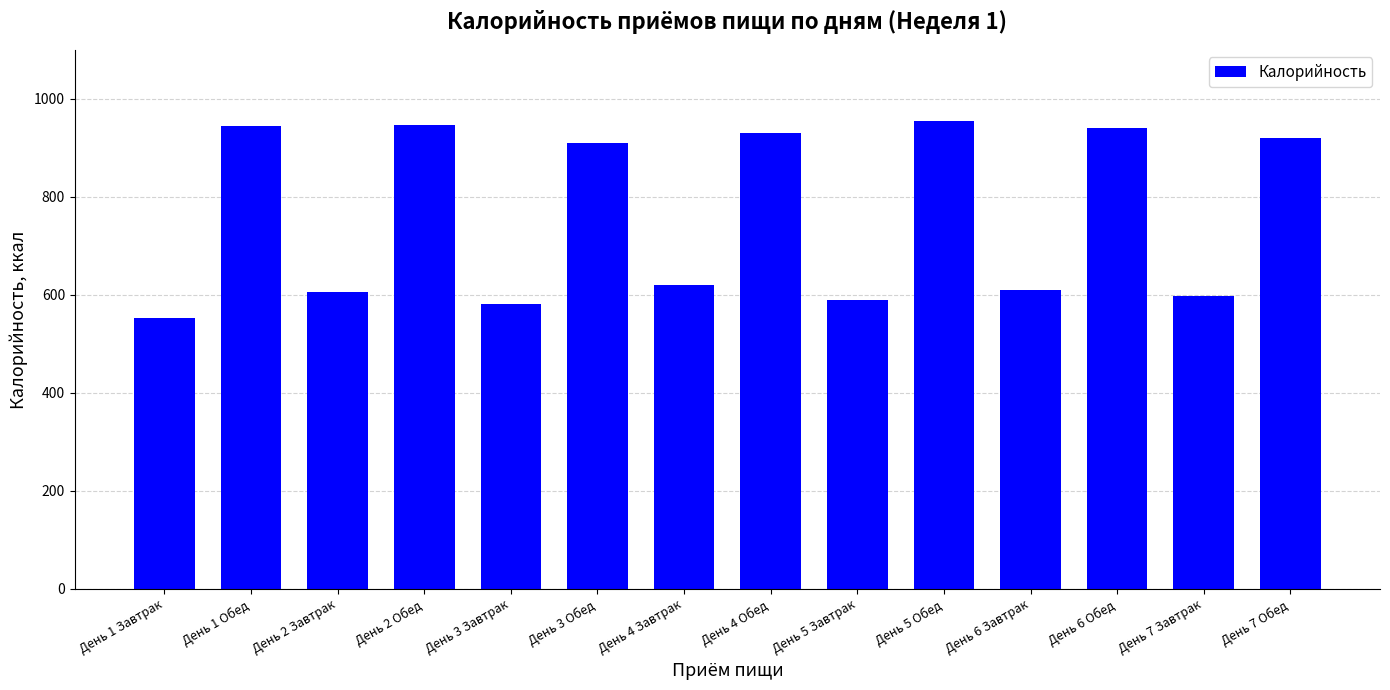

Between День 4 Завтрак and День 6 Завтрак, which is larger?

День 4 Завтрак